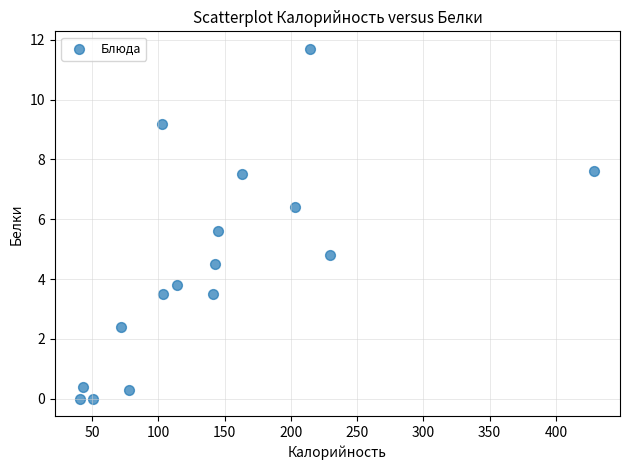

What is the range of X values (max minus min)?

387.7